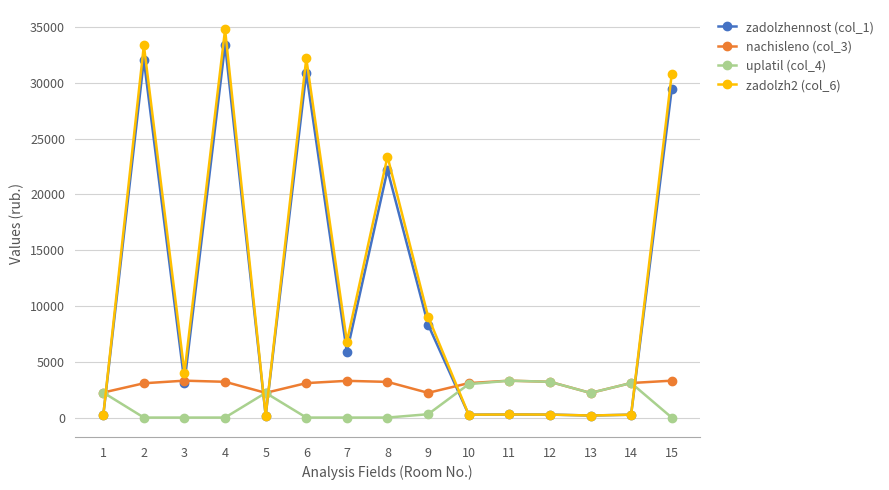

The uplatil (col_4) series shows 3095.8 at 14. True or false?

True